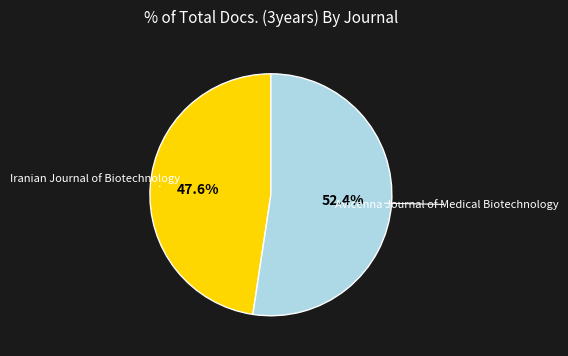

Count the number of slices in the pie.

2